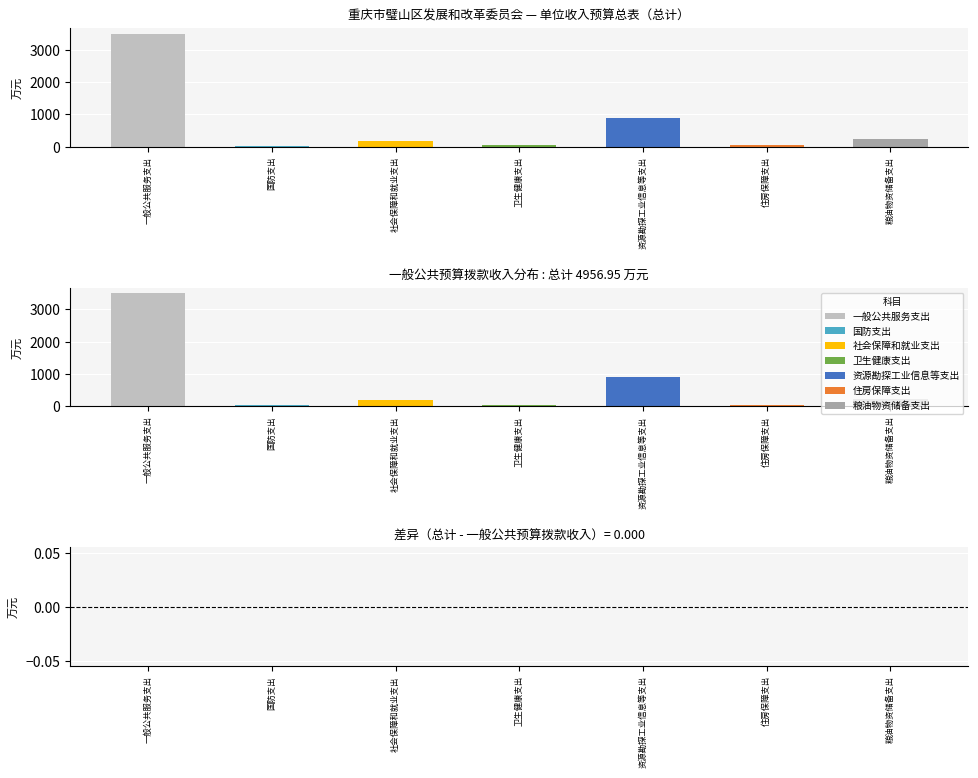

What is the difference between the 一般公共预算拨款收入 values at 资源勘探工业信息等支出 and 住房保障支出?

854.8